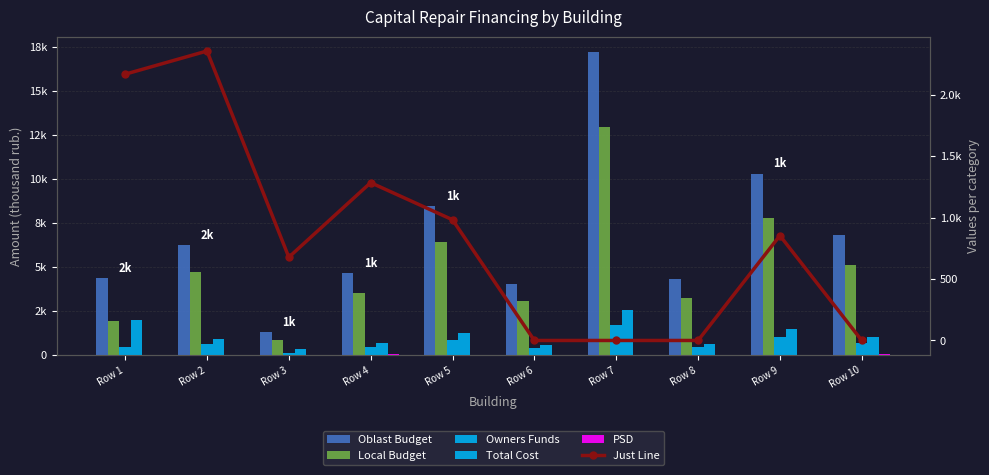

Are the bars grouped side by side (vs. stacked)?

Yes